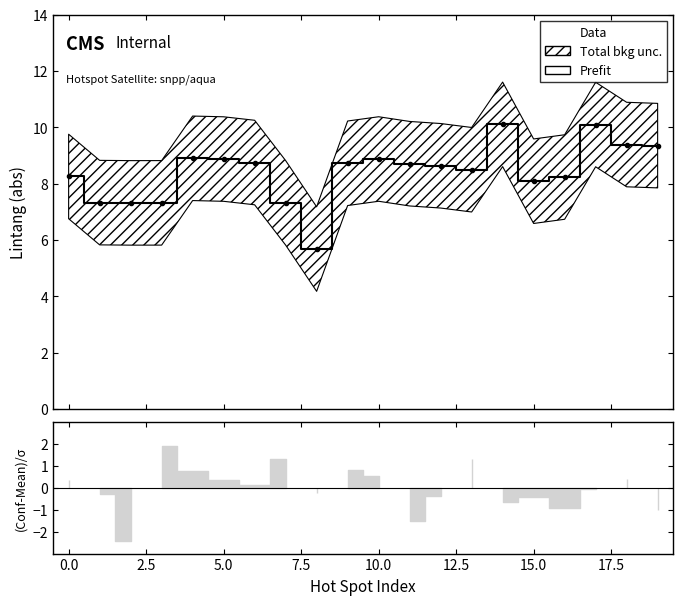

Which label corresponds to the largest value in the chart?

14